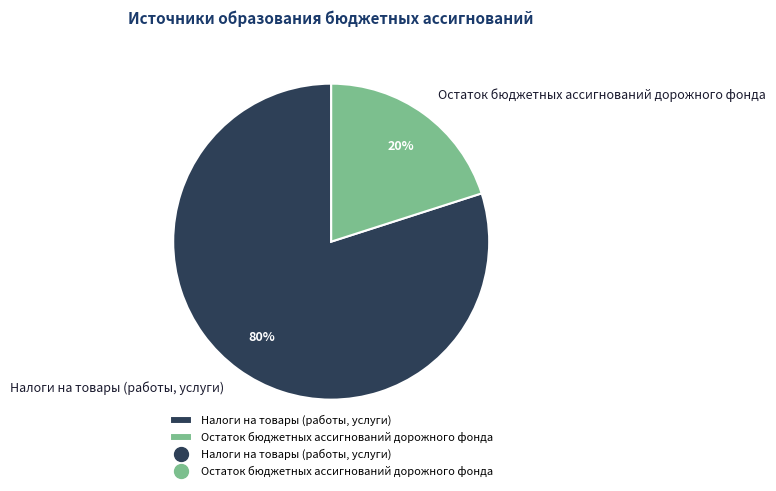

Which category has the biggest portion of the pie?

Налоги на товары (работы, услуги)